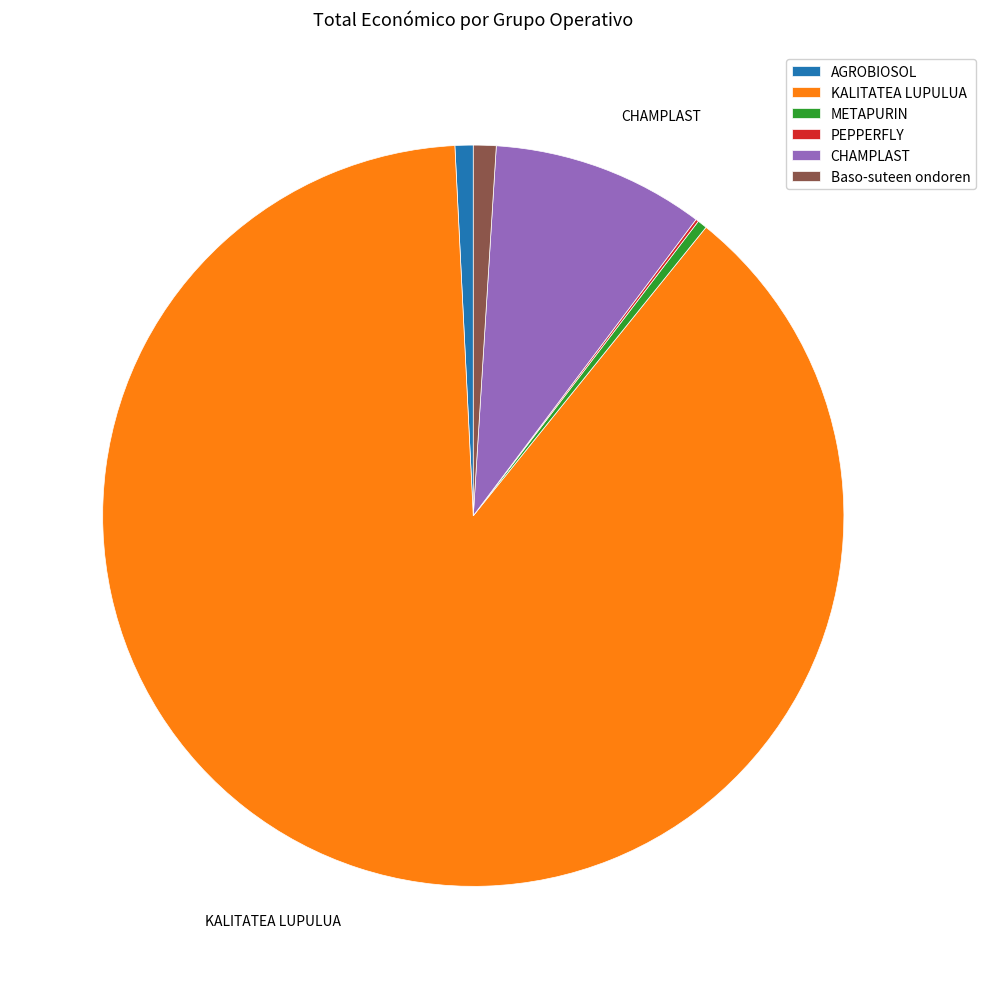

Is it true that AGROBIOSOL is 12% of the pie?

False